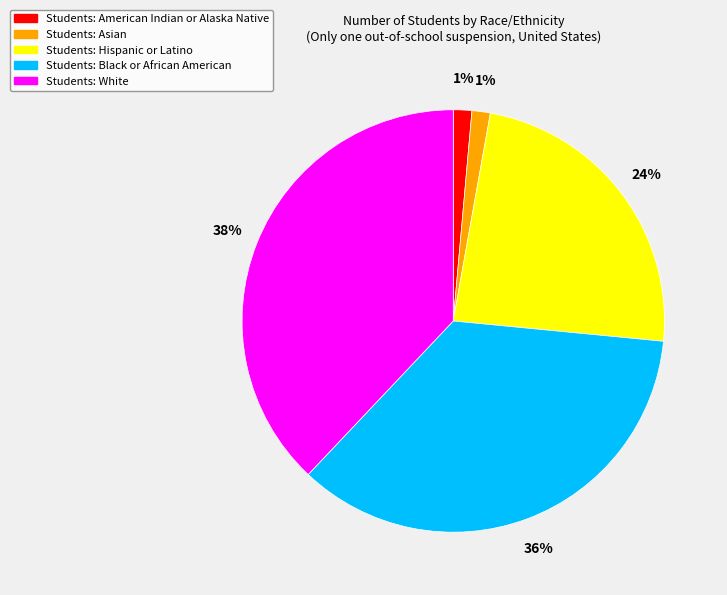

To the nearest percent, what is the difference between the largest and smallest slice percentages?

37%